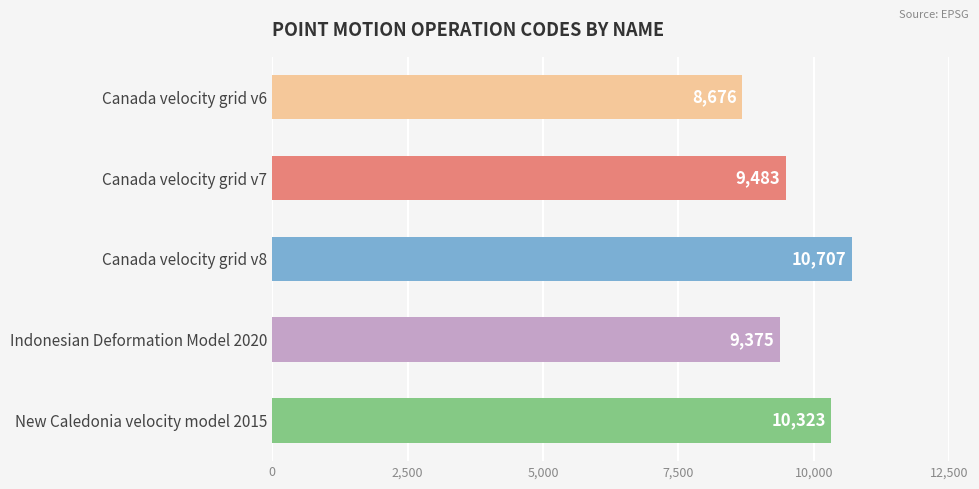

Are the bars grouped side by side (vs. stacked)?

No